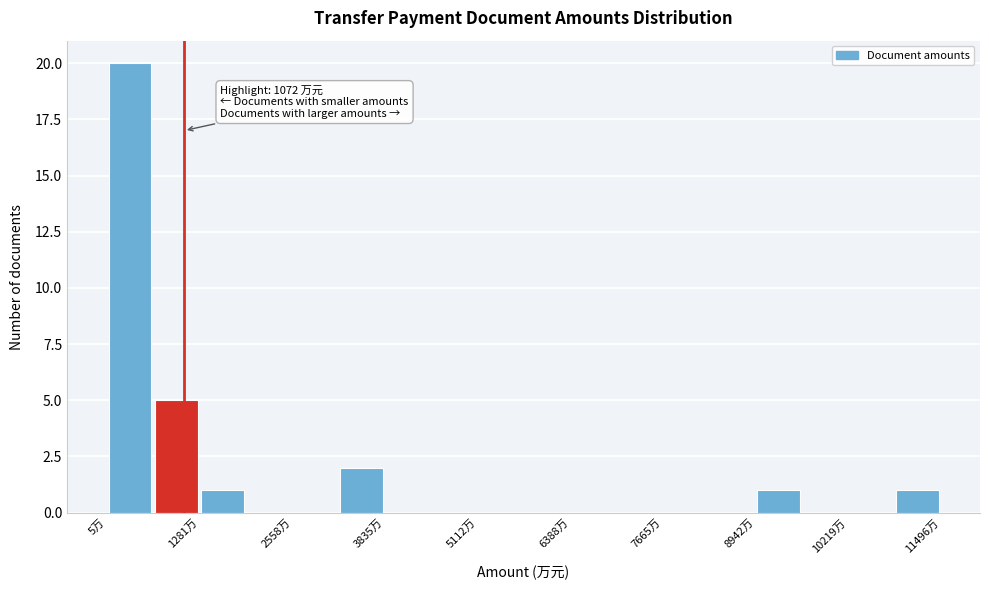

Around what value on the x-axis is the tallest bar? Give the approximate position of its centre, as read against the axis.

400